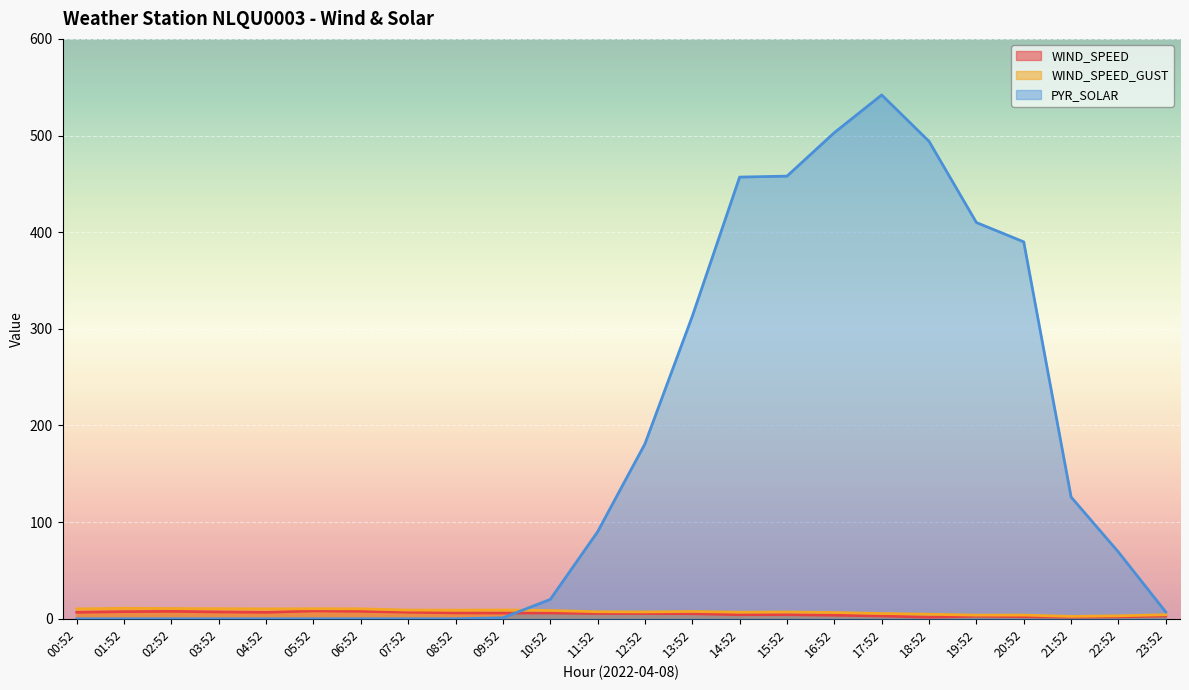

What is the difference between the maximum and minimum values in the WIND_SPEED series?

6.6